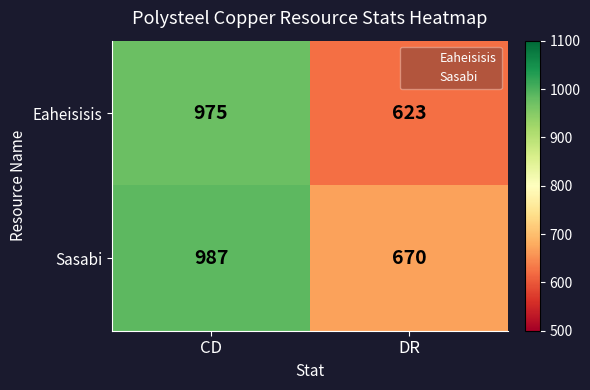

List the series in order of their peak value, lowest first.

Eaheisisis, Sasabi